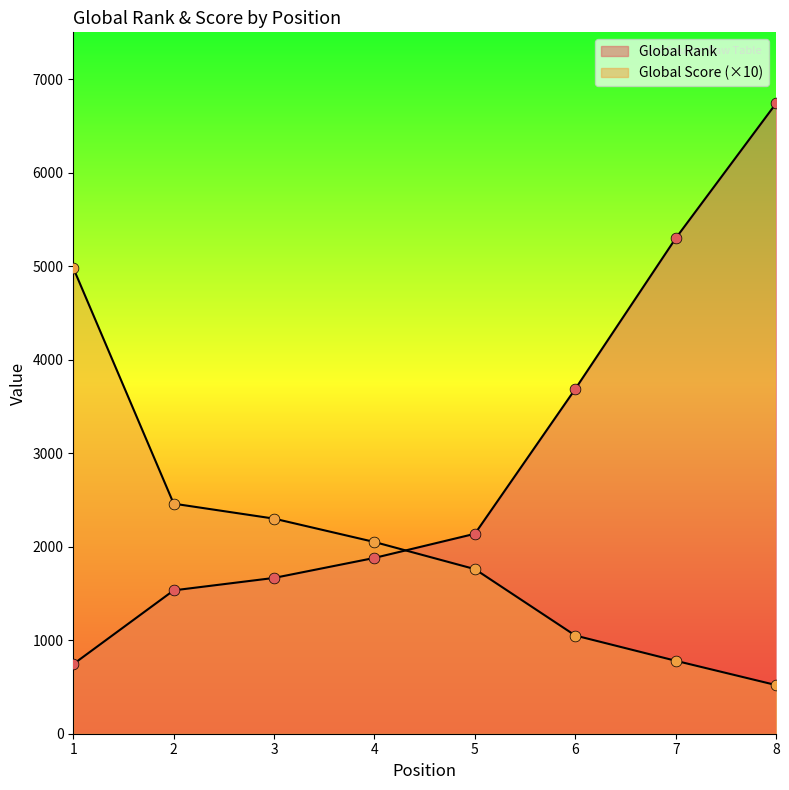

Which series reaches the maximum Y coordinate?

Global Rank